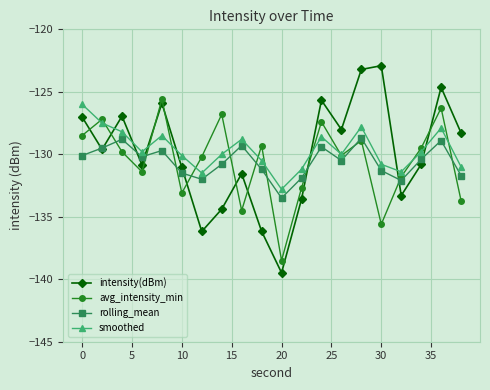

How many interior local peaks does the rolling_mean series have?

6